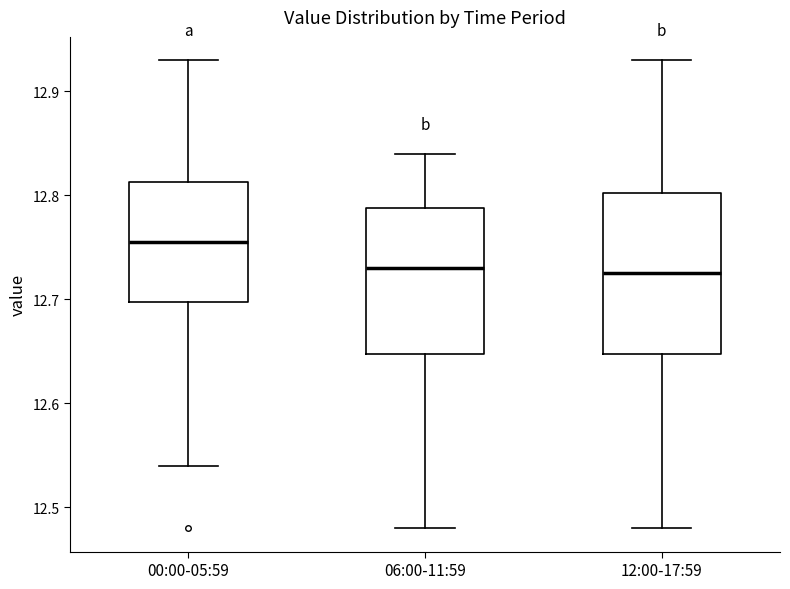

Which box's median line is the highest?

00:00-05:59